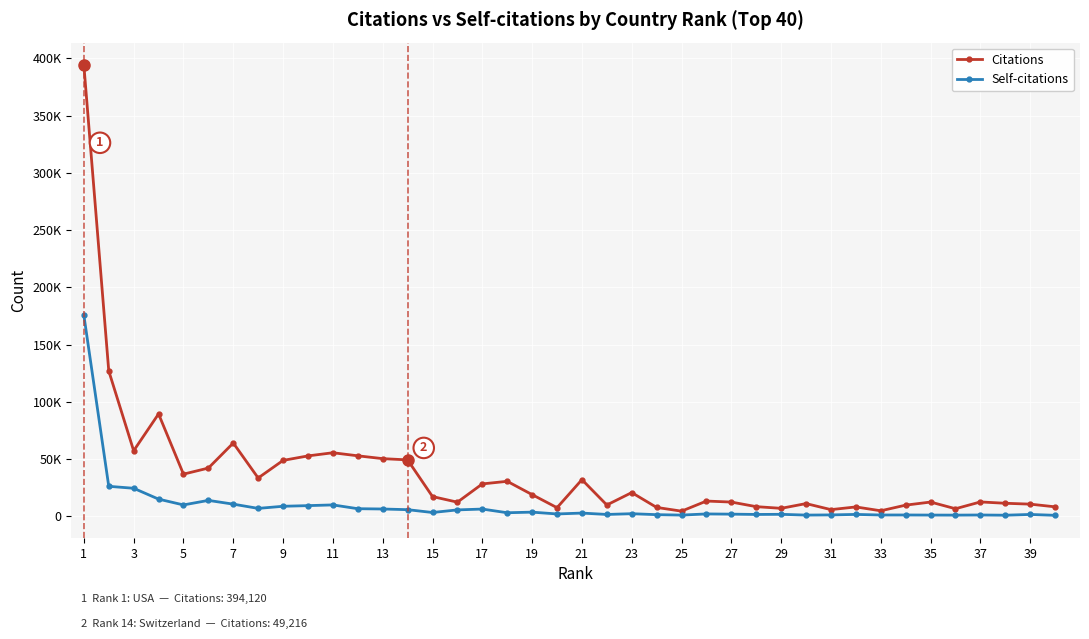

Which series has the largest total across all categories?

Citations